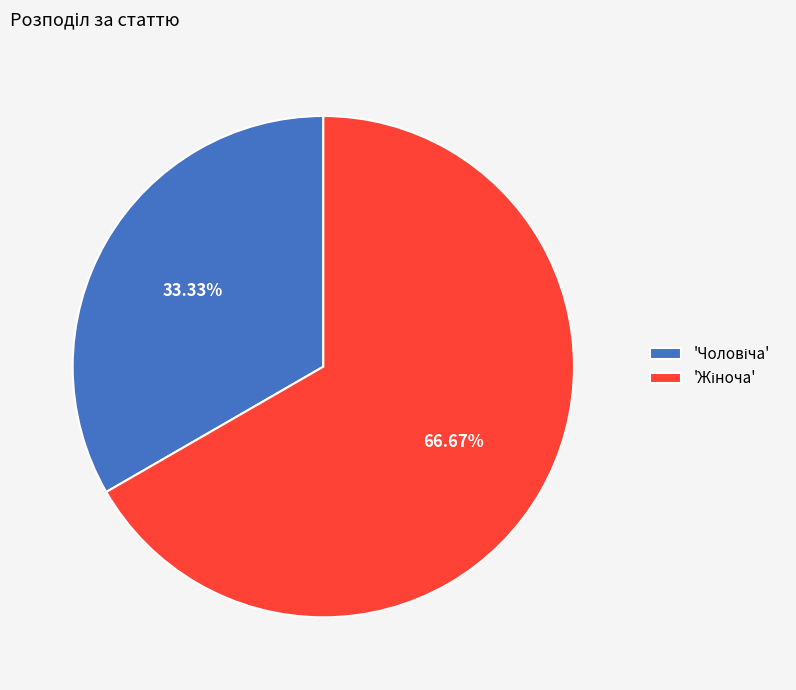

Is there any slice that represents more than half of the pie?

Yes